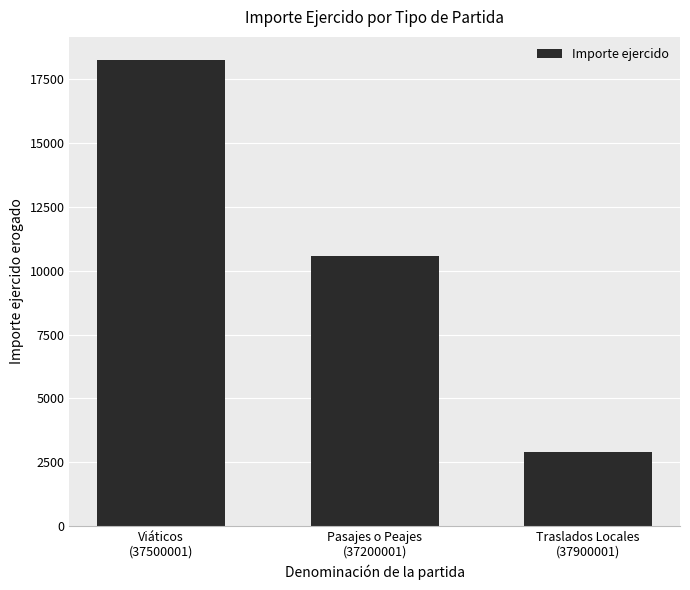

Reading right to left, extract all data points from this chart.

2920	10590	18256